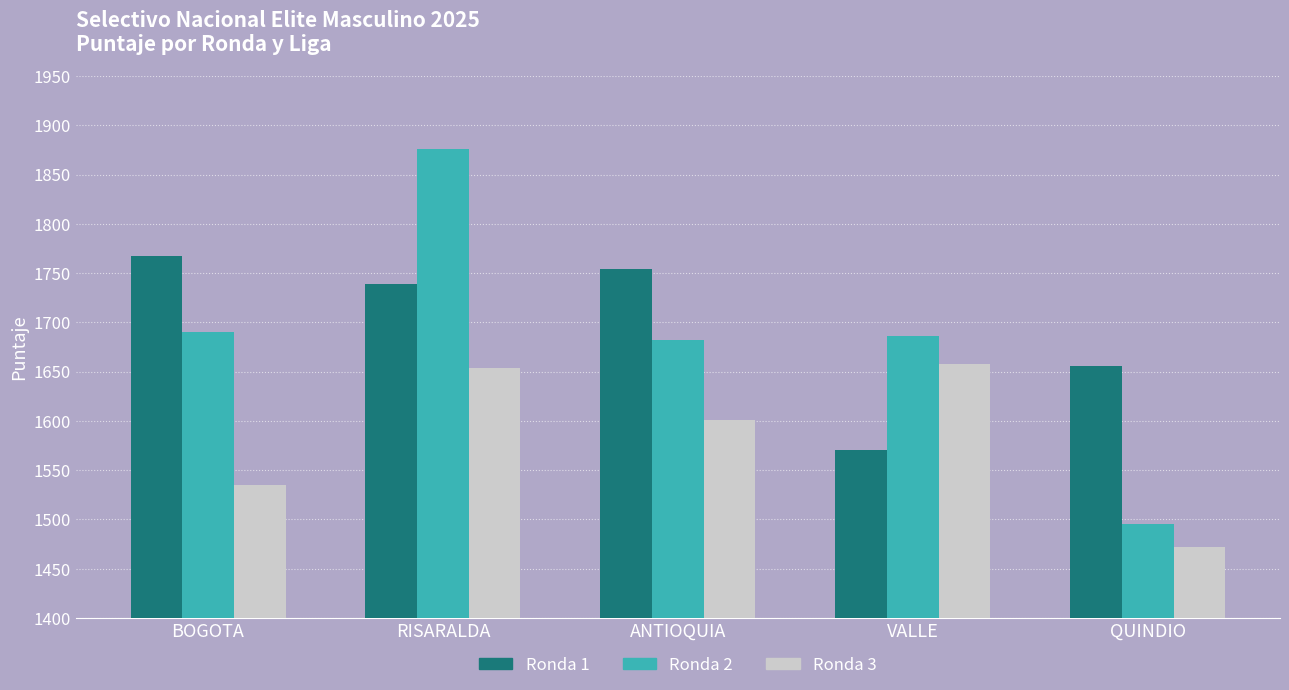

The Ronda 3 series shows 2440 at QUINDIO. True or false?

False